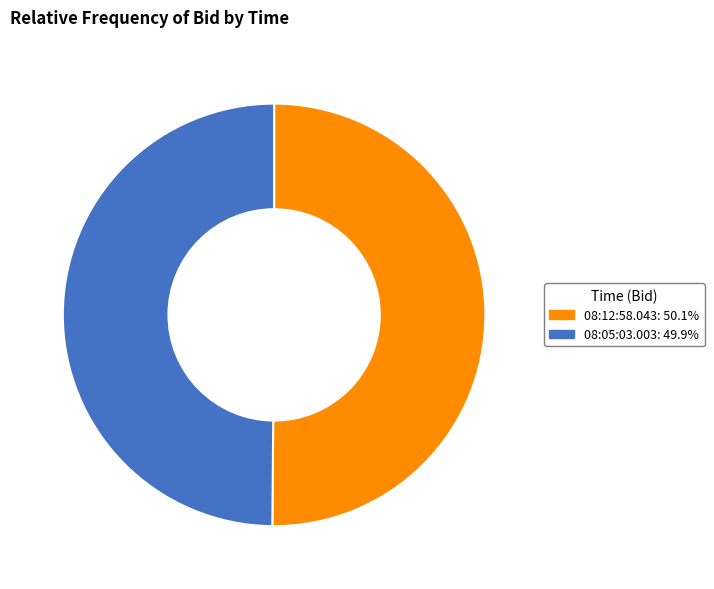

Is the sum of 08:12:58.043 and 08:05:03.003 greater than half?

Yes